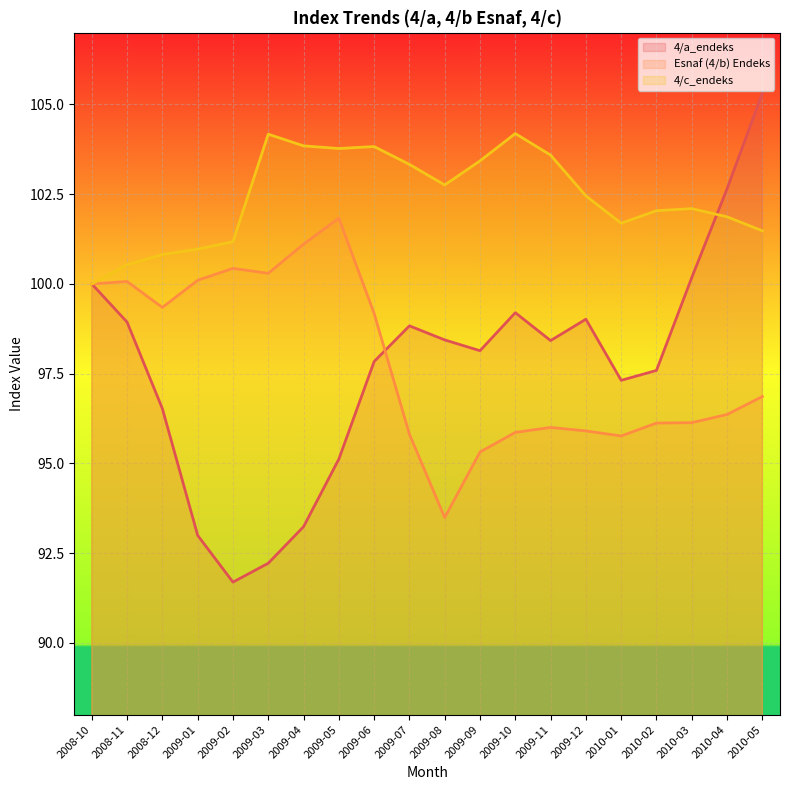

The value of Esnaf (4/b) Endeks at 2009-05 is 101.8. True or false?

True